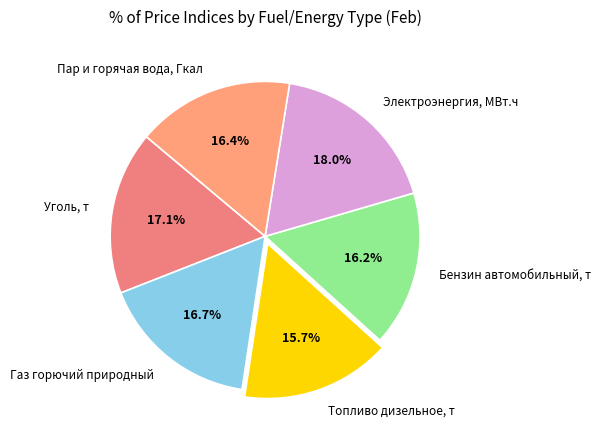

To the nearest percent, what portion does Пар и горячая вода, Гкал represent?

16%